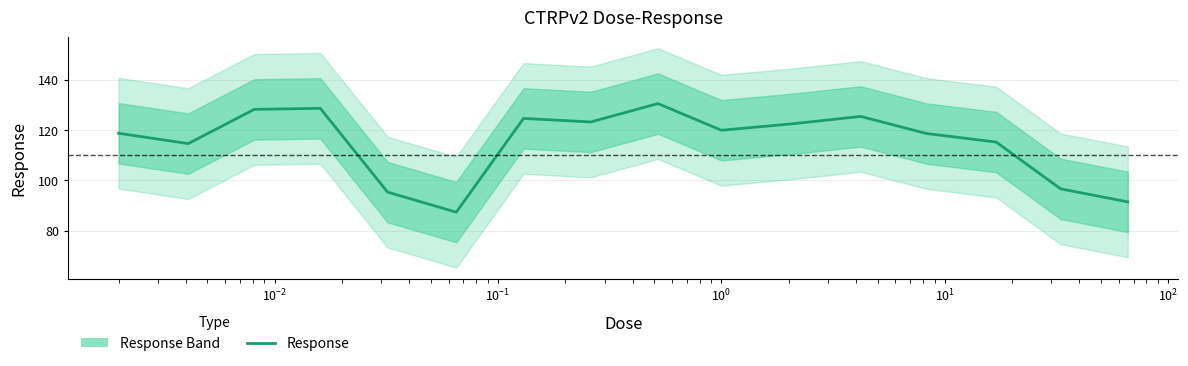

How many interior local peaks (higher than both neighbors) does the data have?

4